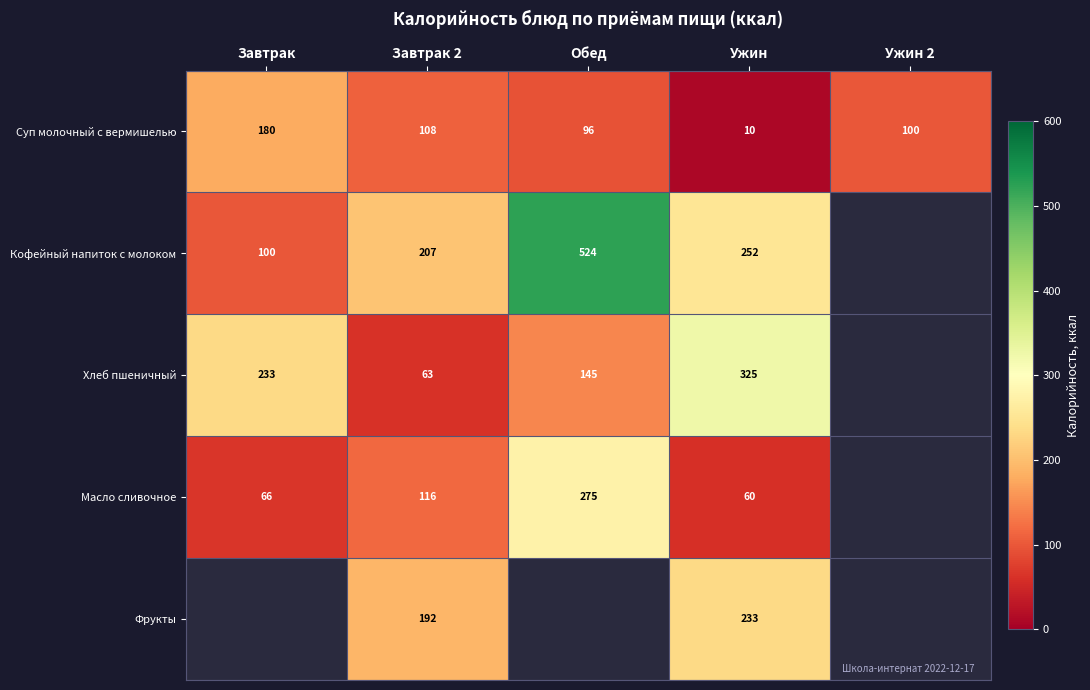

At which category is the sum across all series the highest?

Ужин